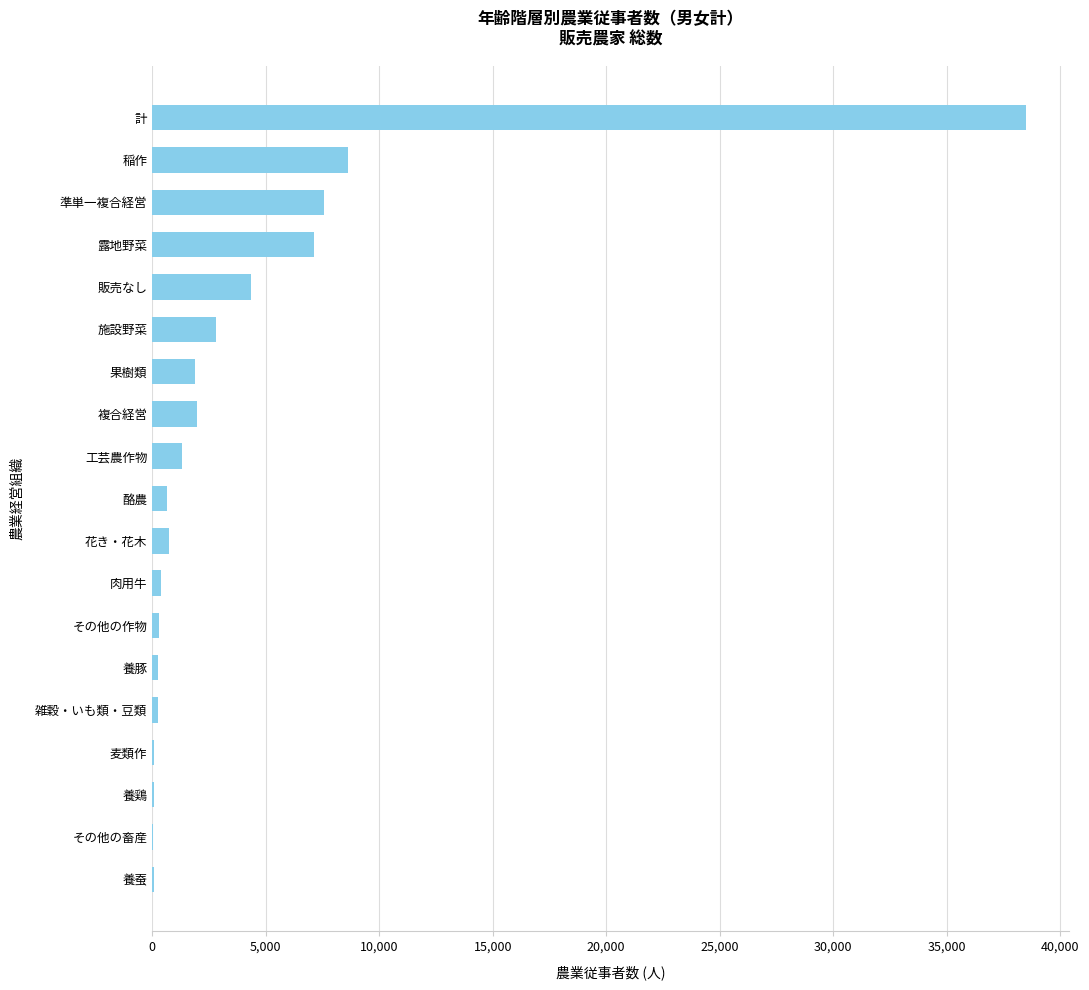

Count the number of categories in the chart.

19